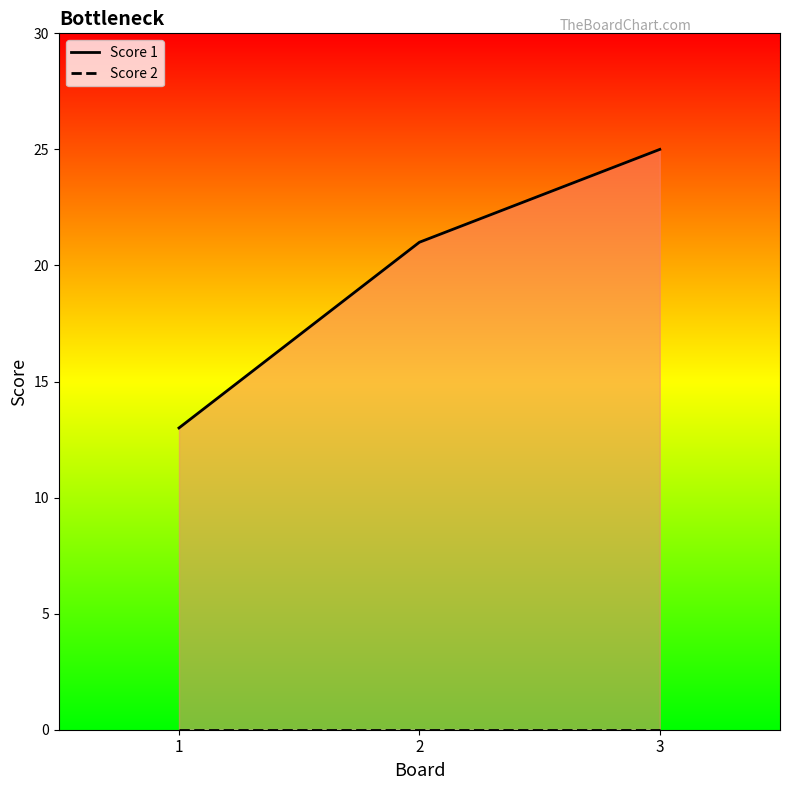

How many lines are shown in the chart?

2